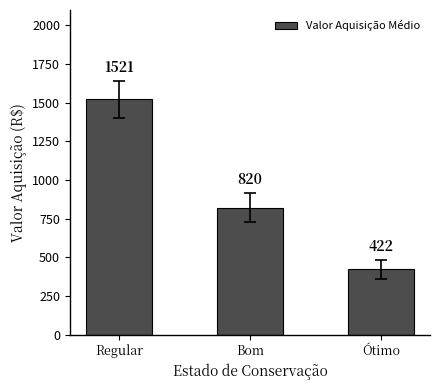

Reading right to left, list all the values displayed in this chart.

Ótimo=422	Bom=820	Regular=1521